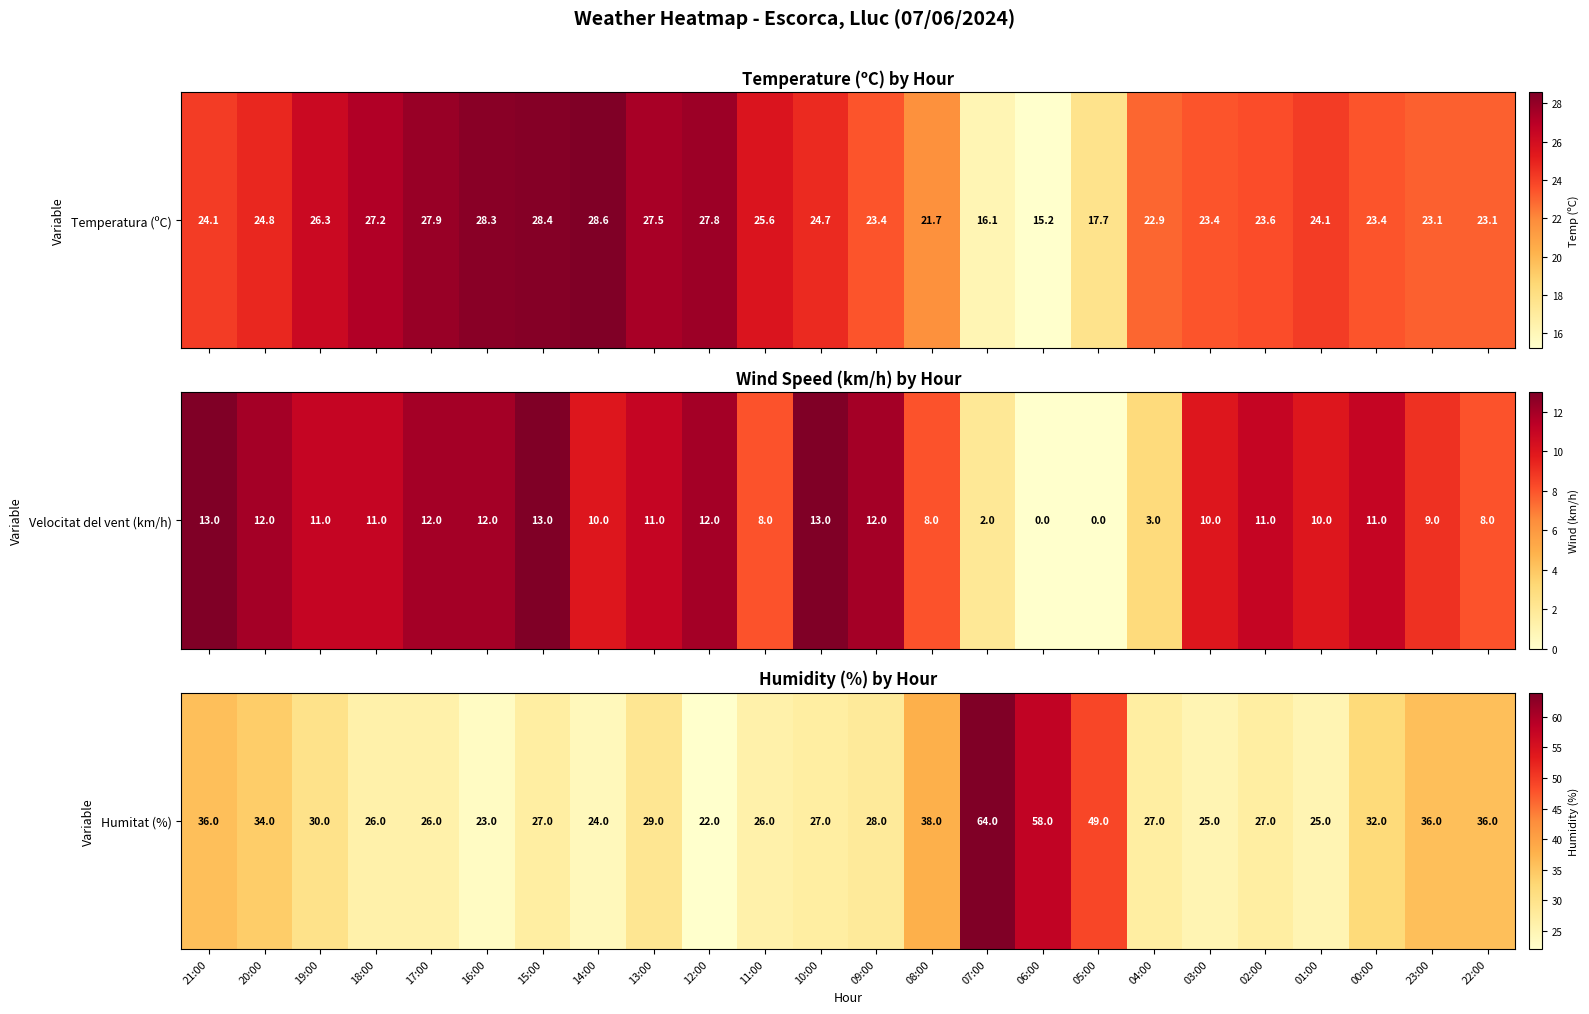

Where is the data nearest to the value 43?

08:00